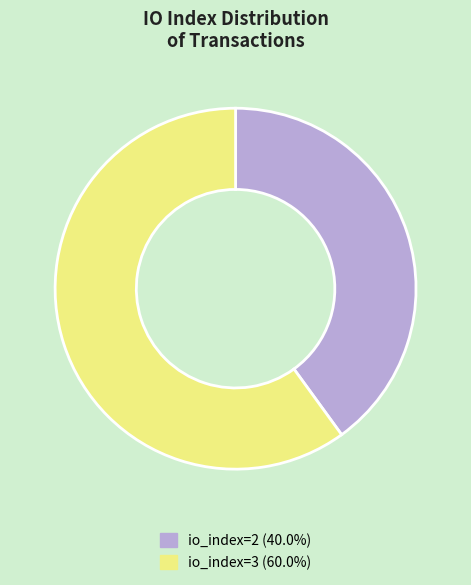

Is there any slice that represents more than half of the pie?

Yes